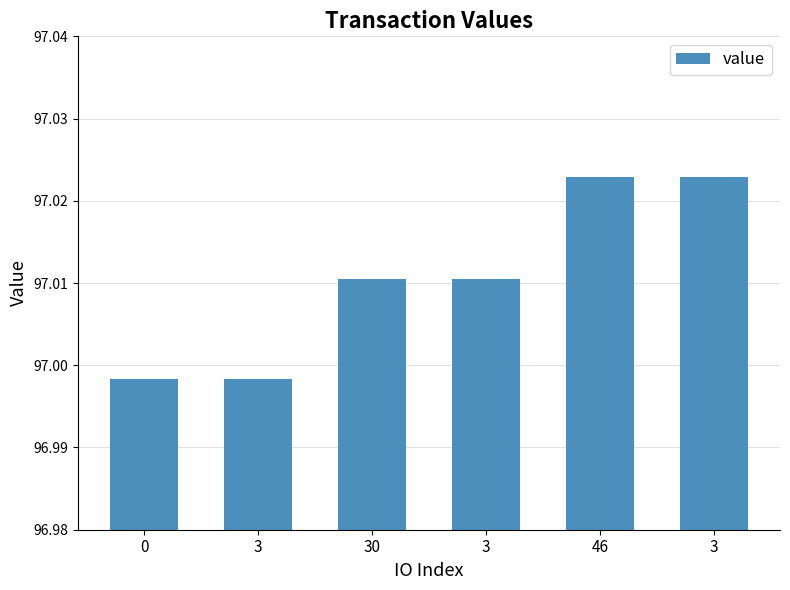

What is the smallest value displayed?

97.0